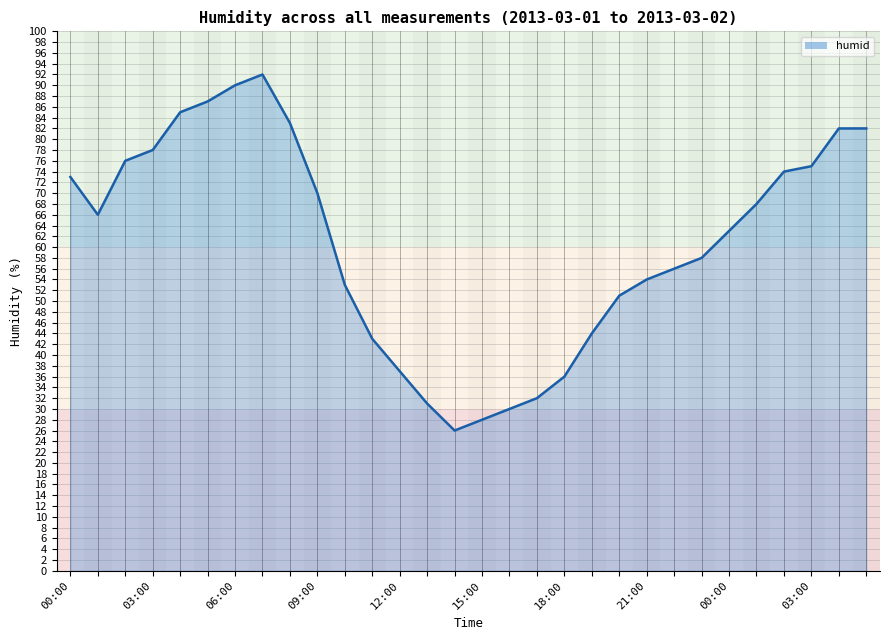

What is the maximum value shown in the chart?

92